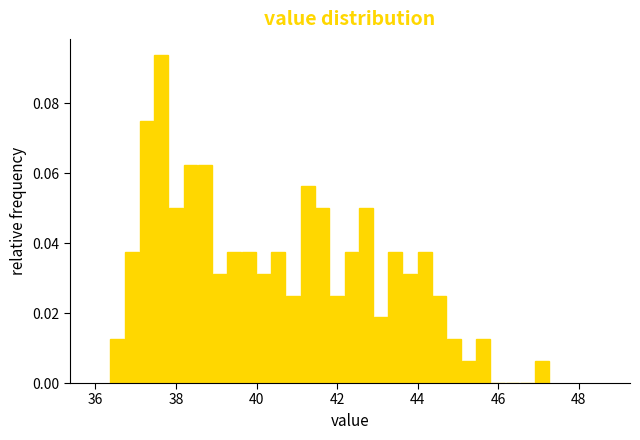

Around what value on the x-axis is the tallest bar? Give the approximate position of its centre, as read against the axis.

37.6